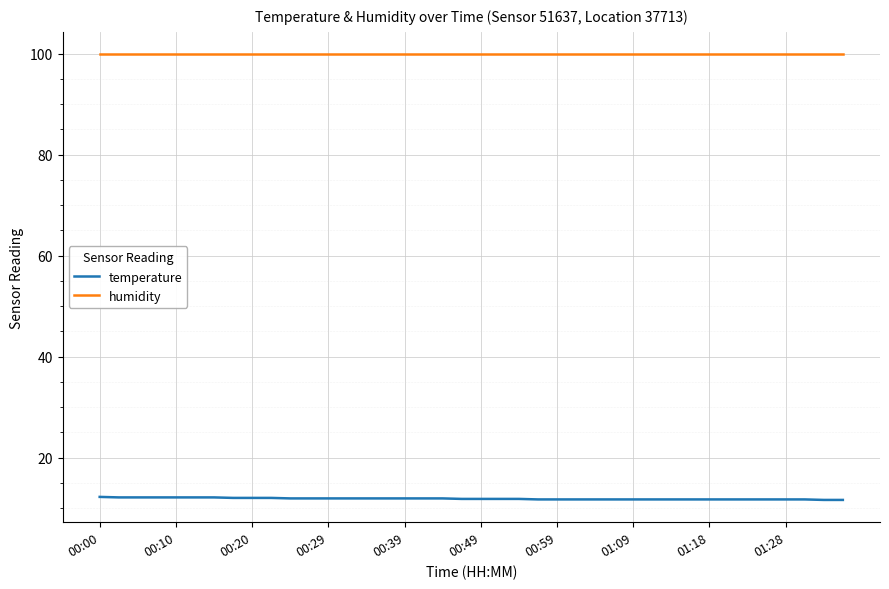

List the series in order of their peak value, highest first.

humidity, temperature